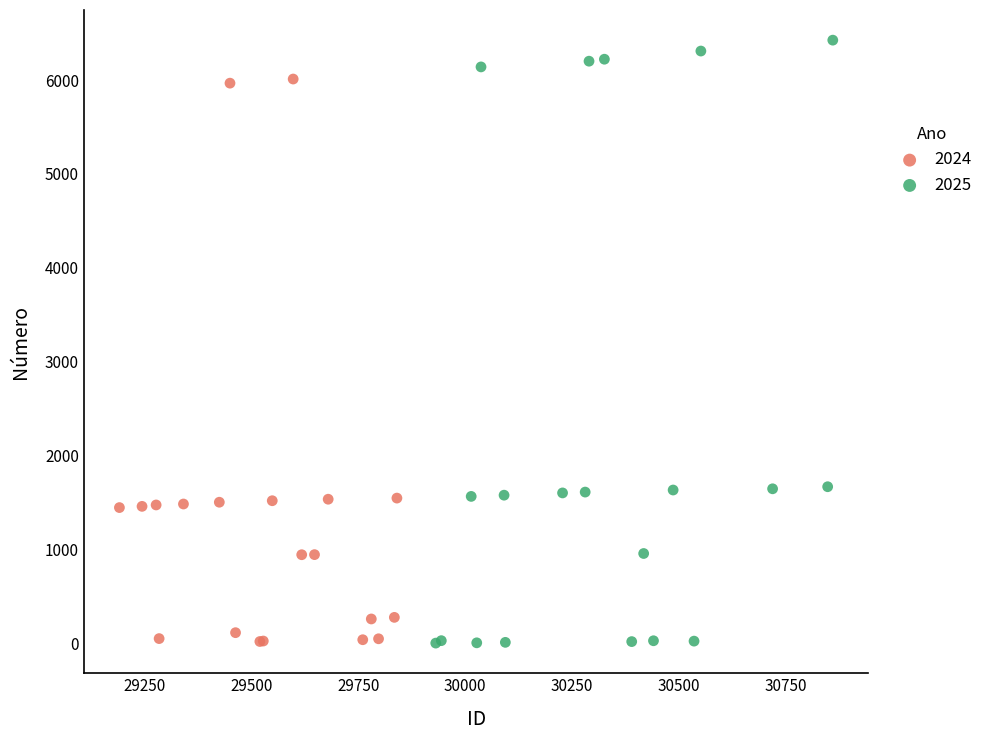

Which series reaches the maximum Y coordinate?

2025